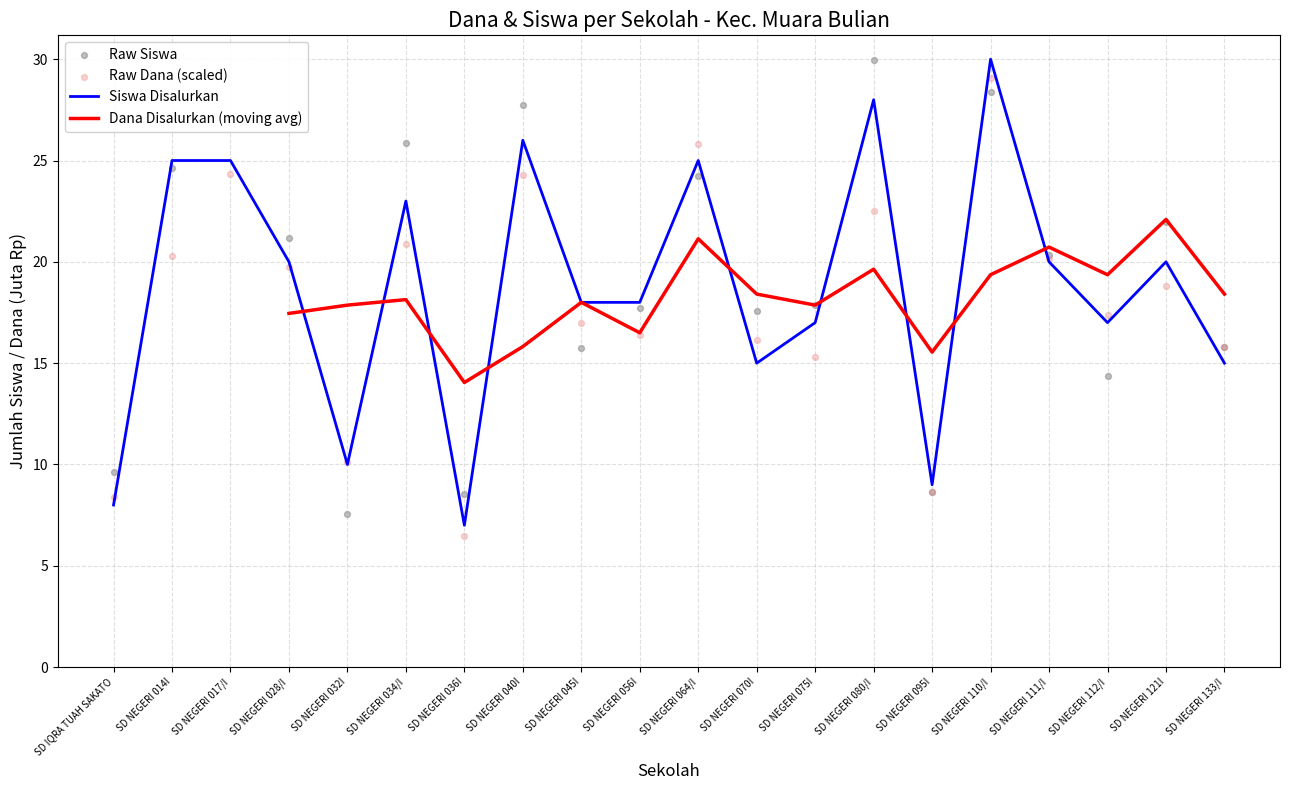

Which series reaches the maximum Y coordinate?

Siswa Disalurkan